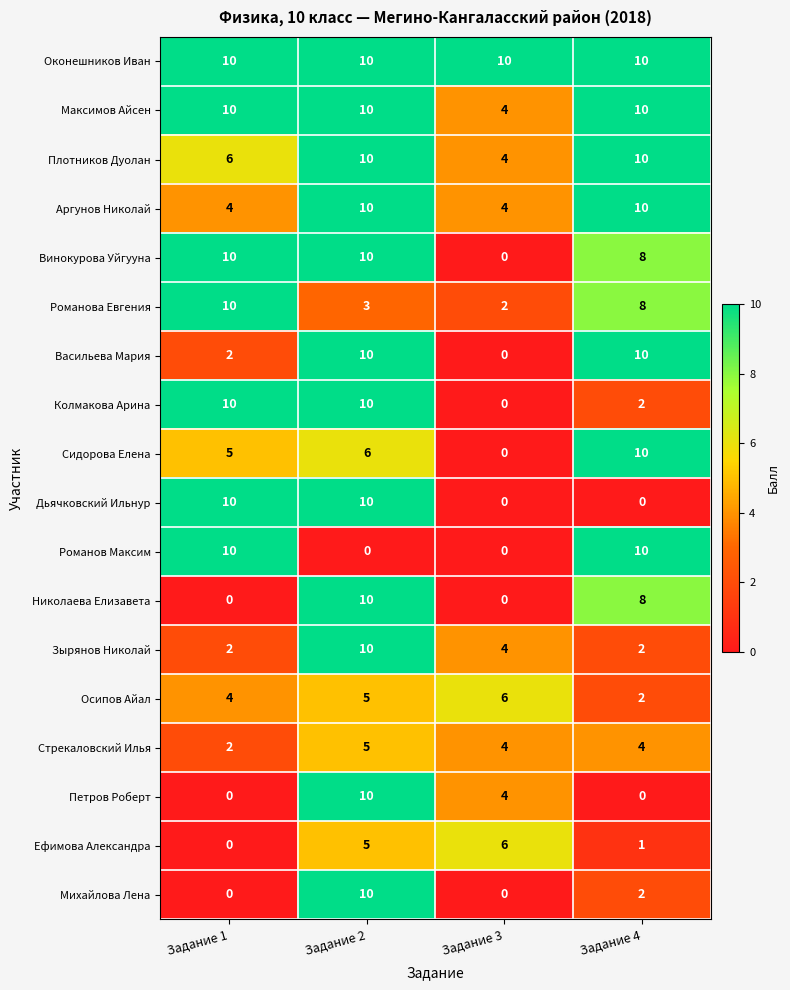

What is the maximum value for Стрекаловский Илья?

5